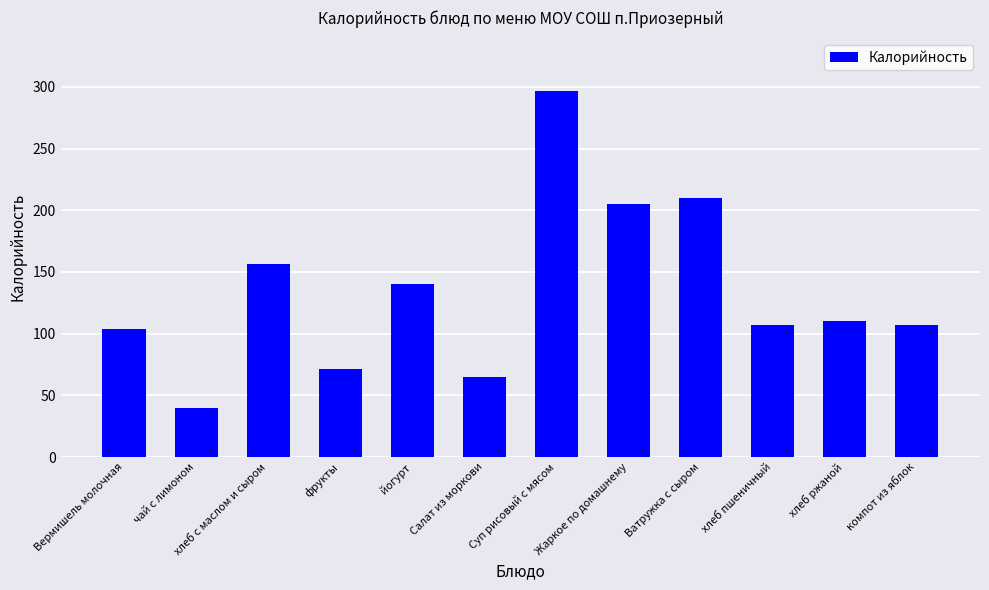

What is the smallest value displayed?

39.9